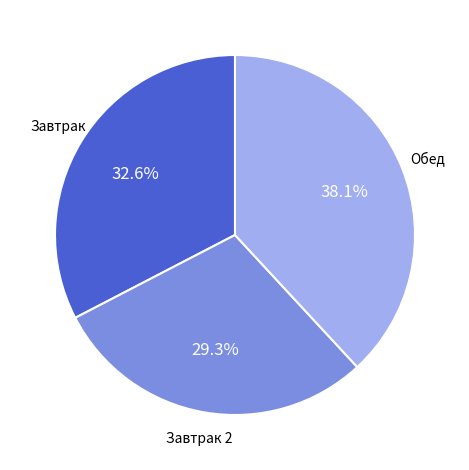

Is it true that Завтрак 2 is 35% of the pie?

False